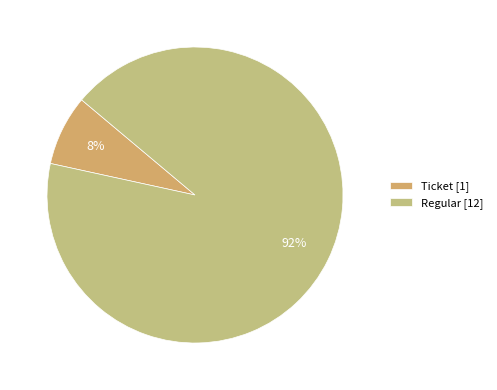

Is there any slice that represents more than half of the pie?

Yes